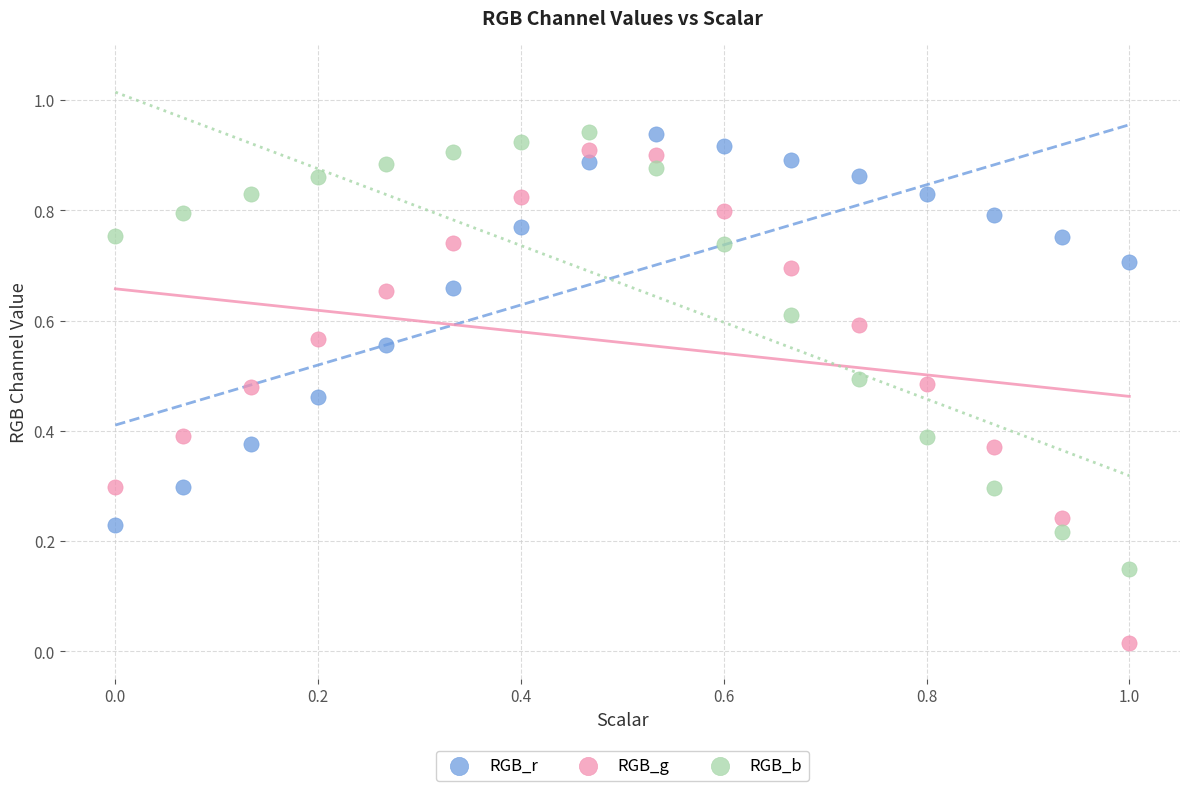

What is the X range (max minus min) for the scatter plot?

1.0